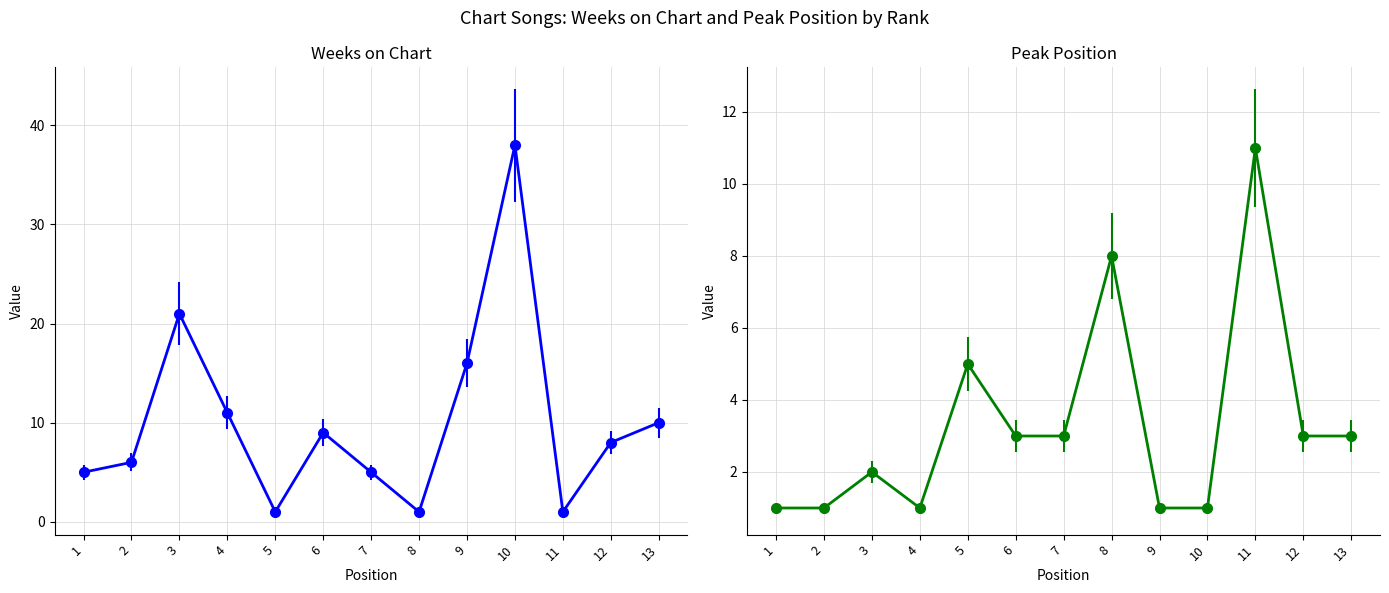

List the series in order of their overall mean, highest first.

Weeks on Chart, Peak Position